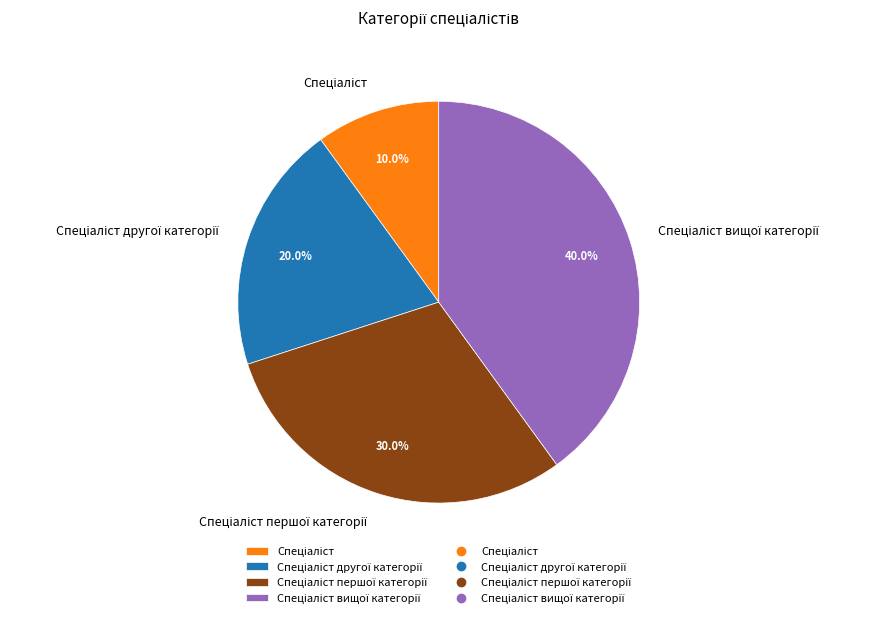

Is there a majority slice in this chart?

No